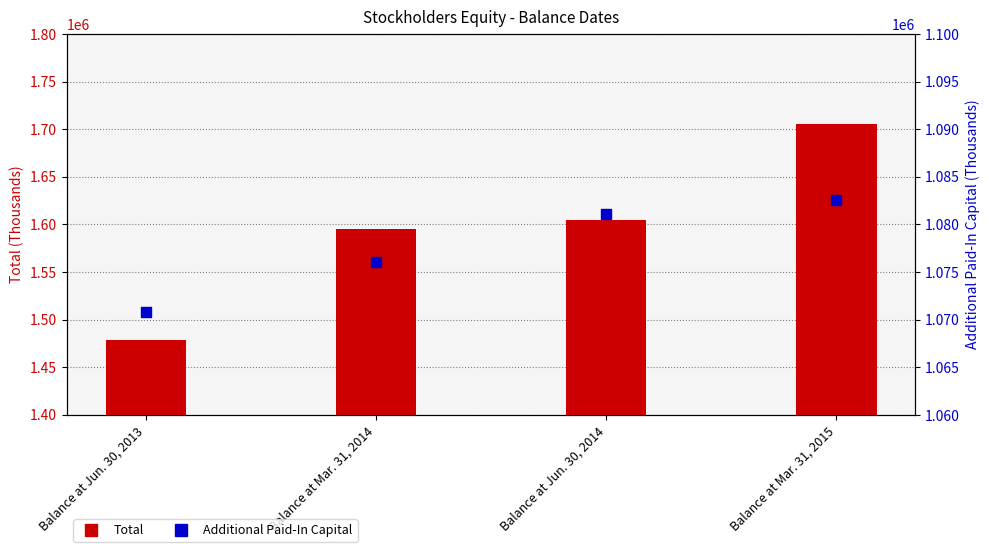

Which series has the widest spread of Y values?

Total